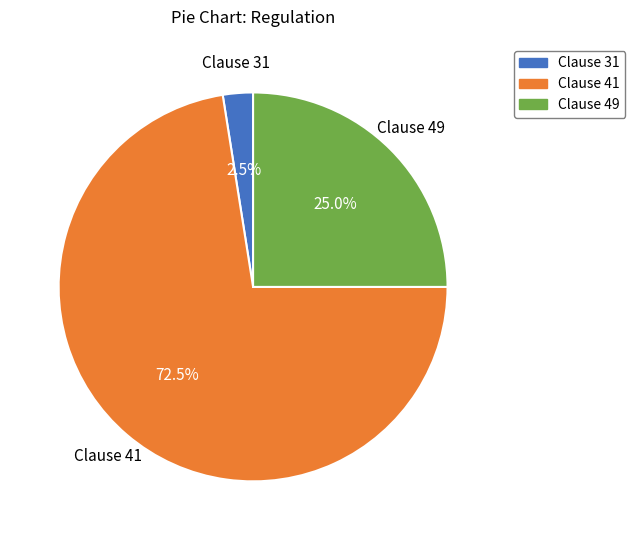

What is the total percentage of Clause 49 and Clause 41?

97.5%